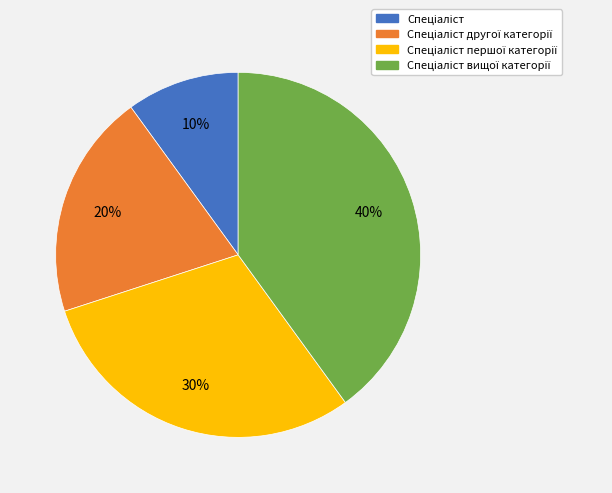

To the nearest percent, what is the average slice percentage?

25%